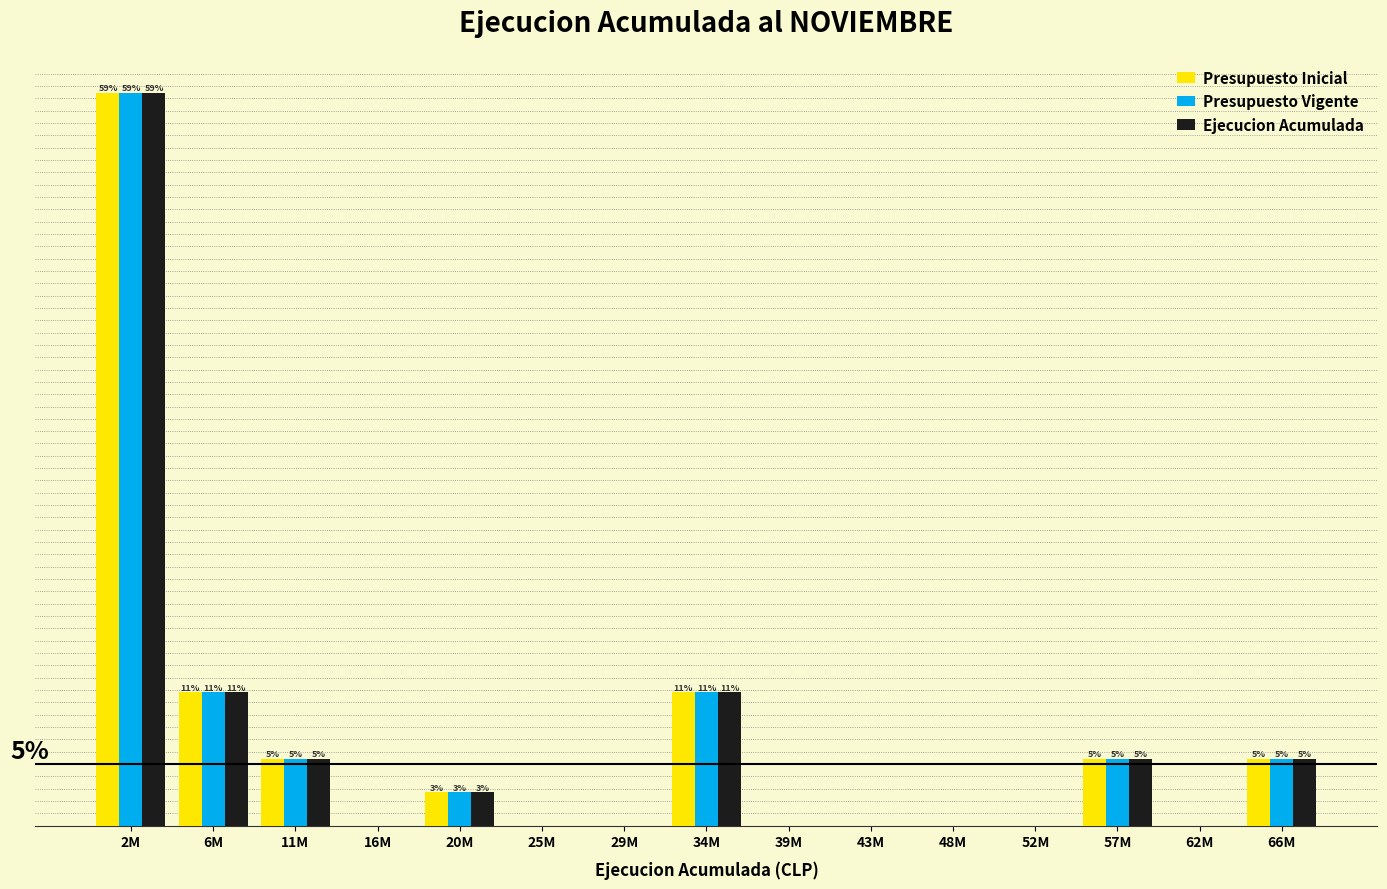

What are all the series names shown in the legend?

Presupuesto Inicial, Presupuesto Vigente, Ejecucion Acumulada